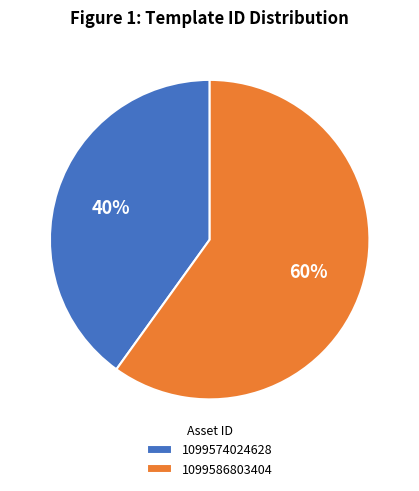

True or false: 1099586803404 accounts for 60% of the total.

True